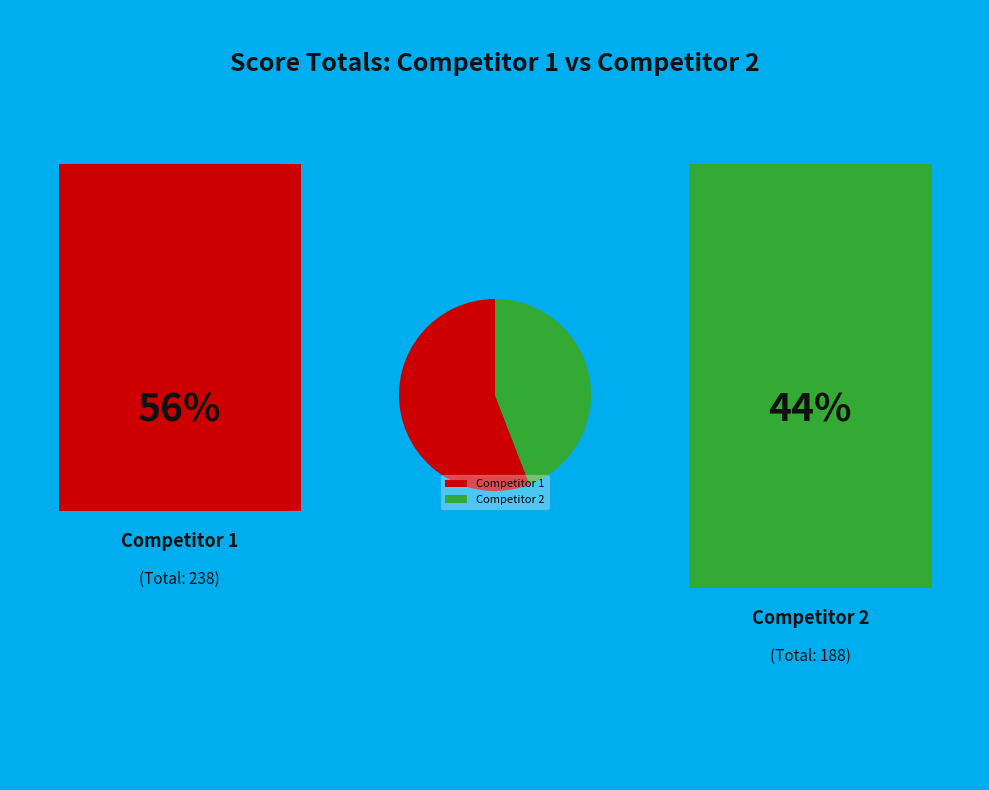

Is there any slice that represents more than half of the pie?

Yes